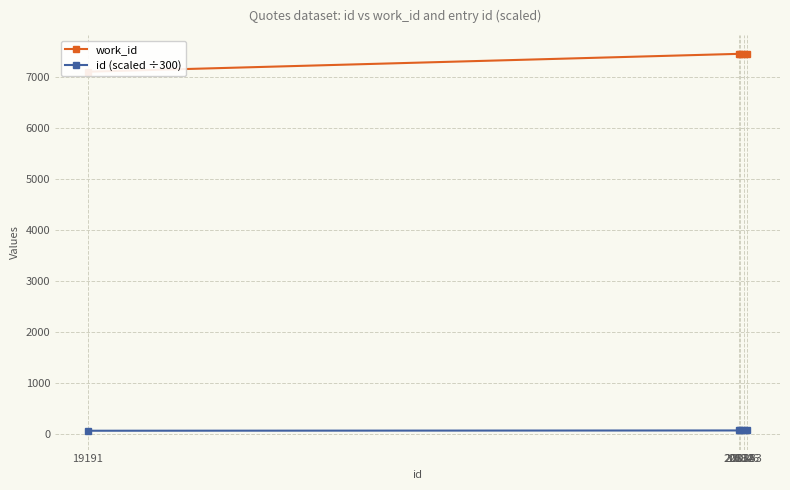

At 20846, list the series in order from smallest to largest.

id (scaled ÷300), work_id